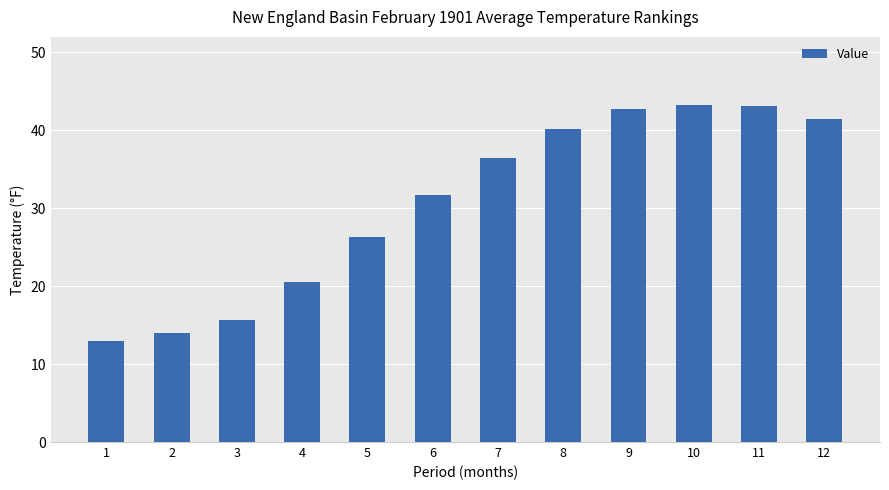

The value at 8 is 26.5. True or false?

False